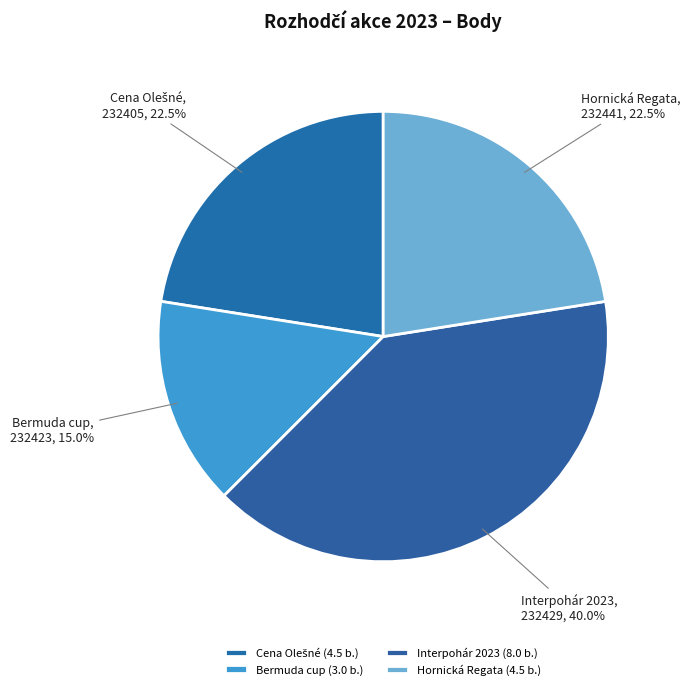

Is there any slice that represents more than half of the pie?

No